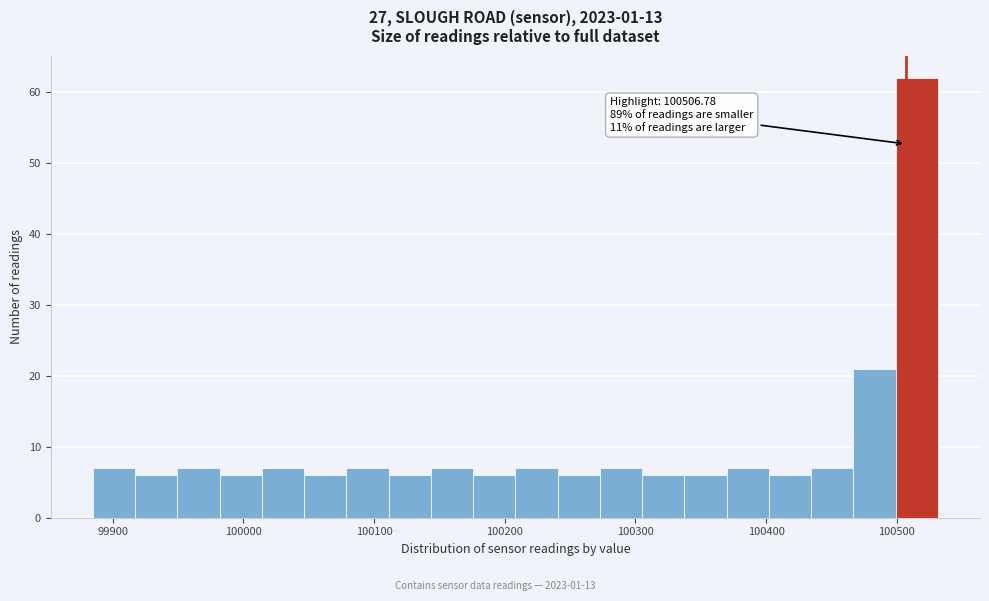

Read against the x-axis, roughly where is the centre of the tallest bar?

100520